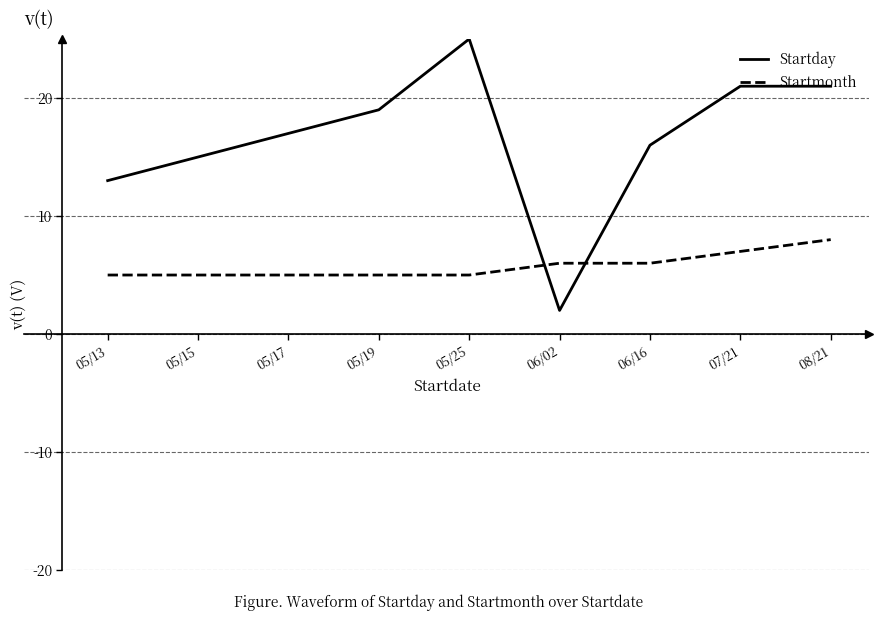

Which series ends up on top after the final intersection of Startmonth and Startday?

Startday